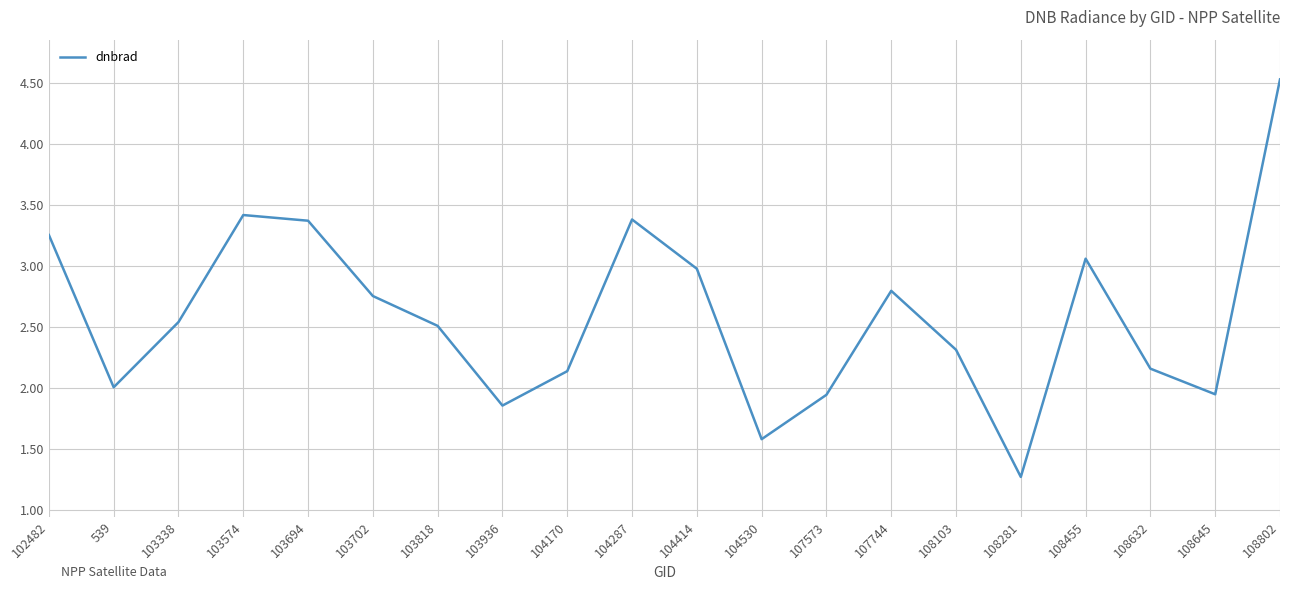

How many categories are shown in the chart?

20